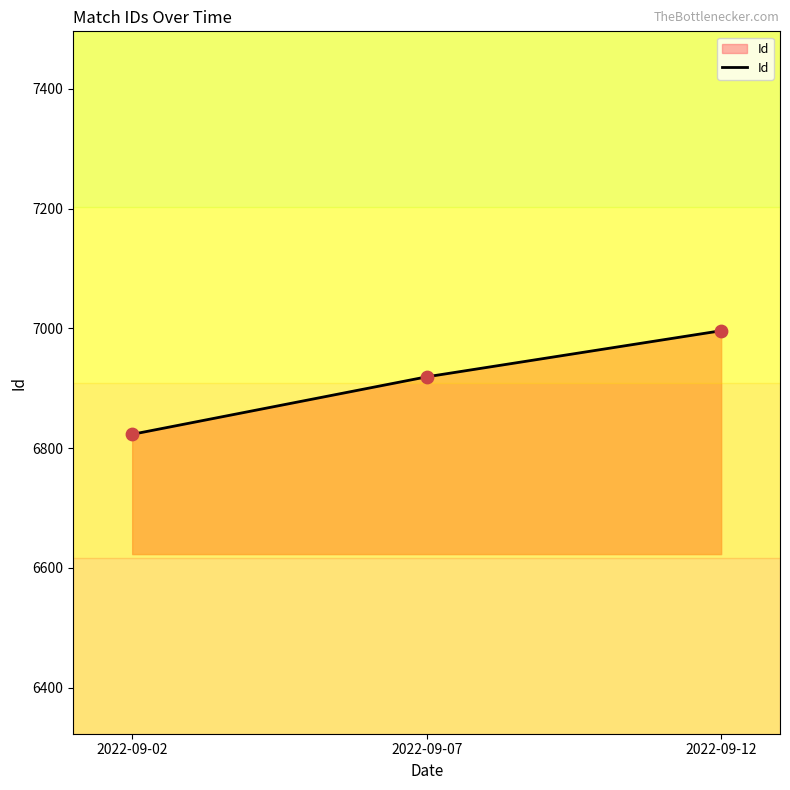

Approximately how many times larger is the value at 2022-09-02 compared to 2022-09-07?

1.0